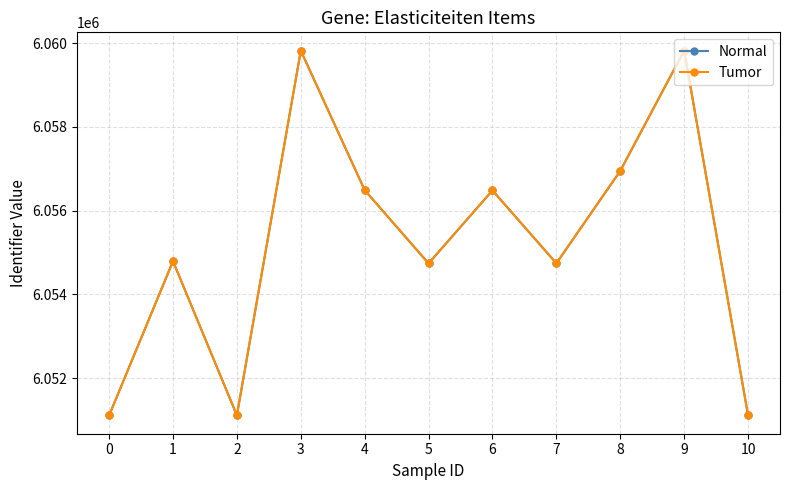

Is this an area chart (filled region under the line)?

No